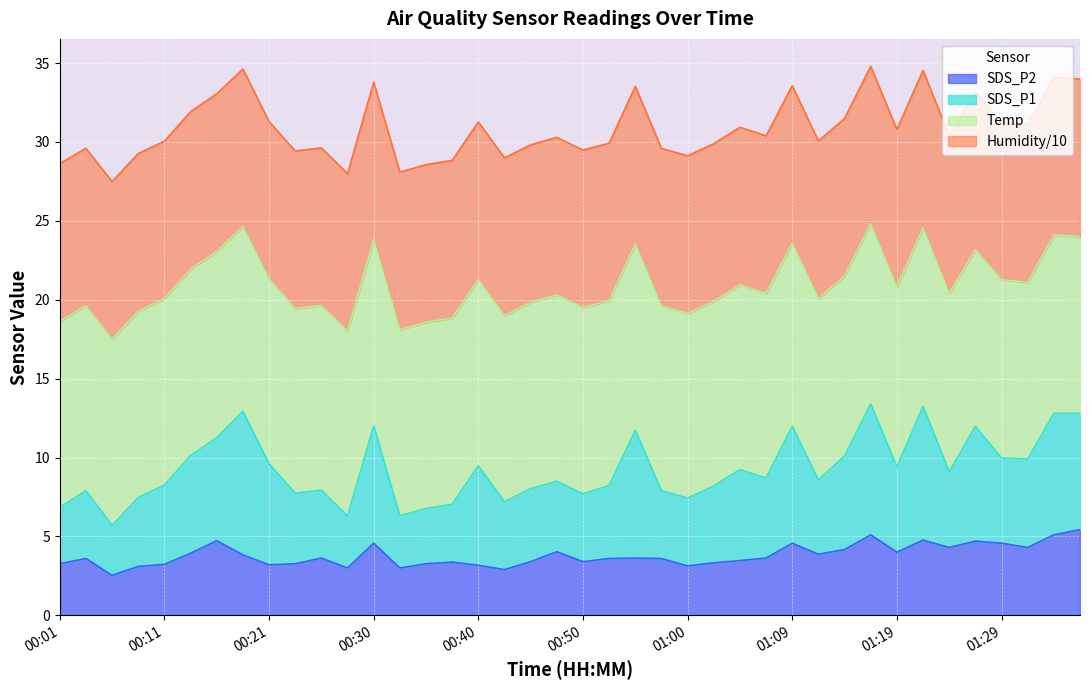

Where is the first local minimum for SDS_P1?

00:06